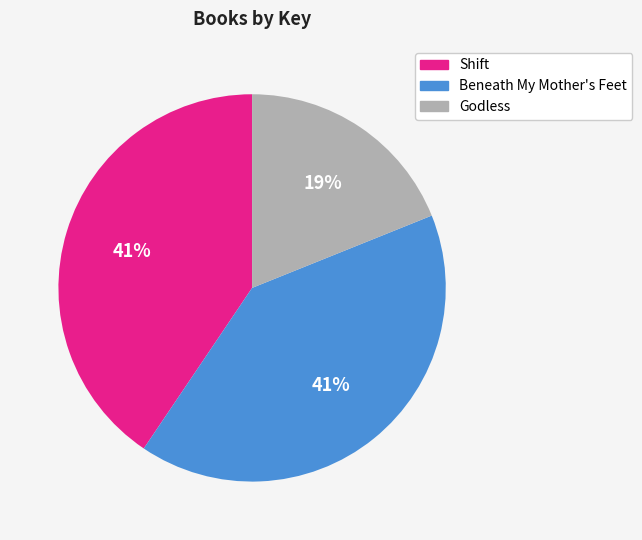

How many slices are in this pie chart?

3